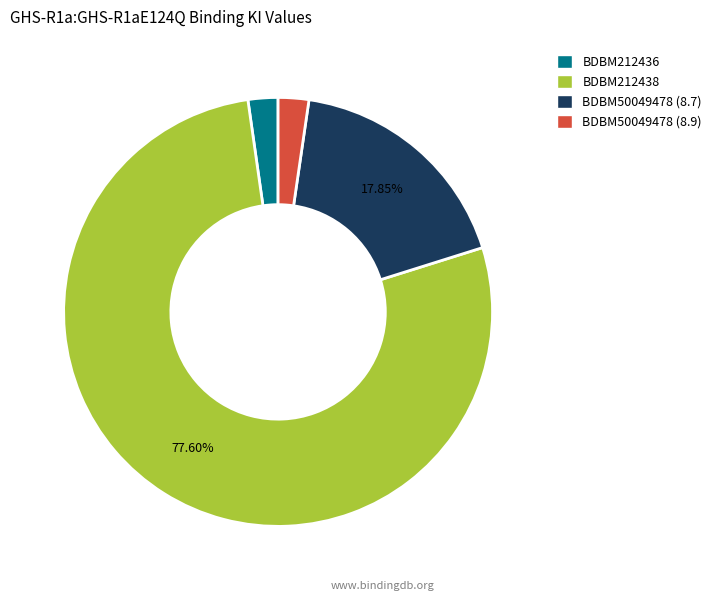

What is the majority slice?

BDBM212438